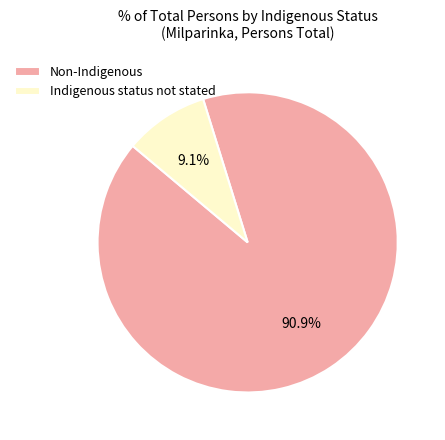

To the nearest percent, what is the difference between the largest and smallest slice percentages?

82%